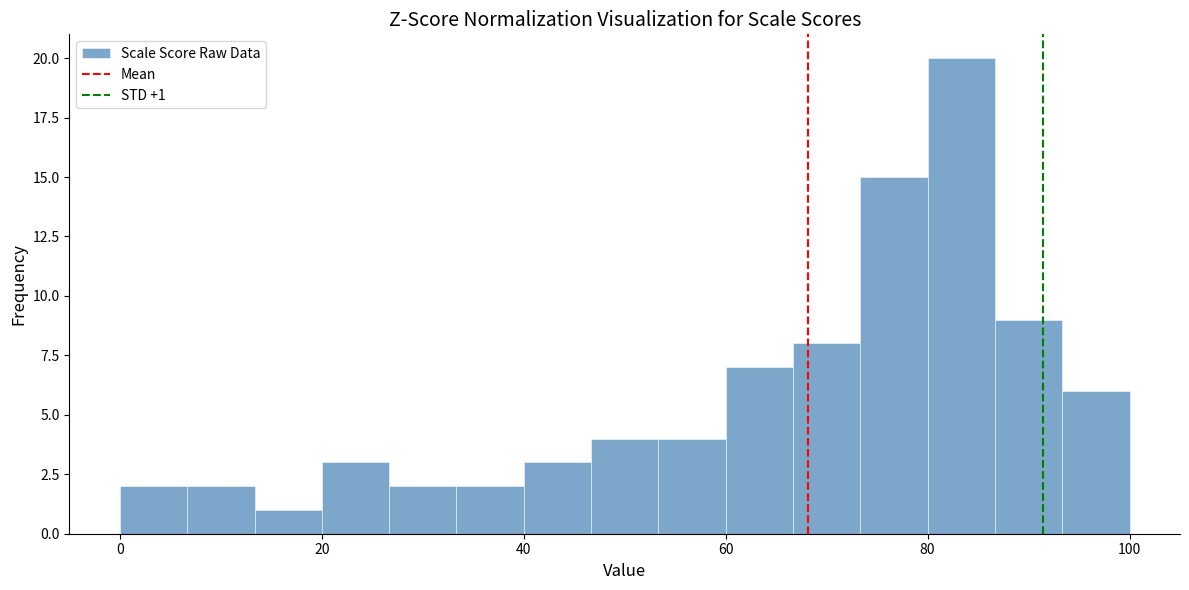

Read against the x-axis, roughly where is the centre of the tallest bar?

84